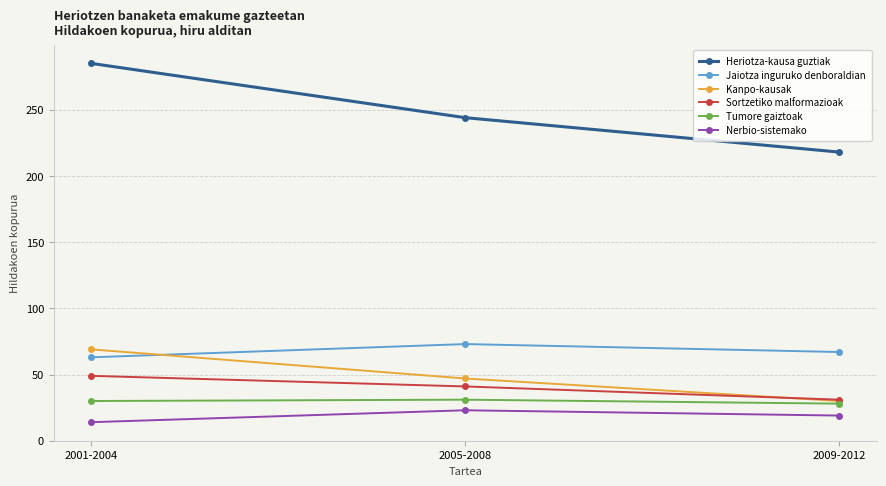

Does the chart display data point markers on the line(s)?

Yes